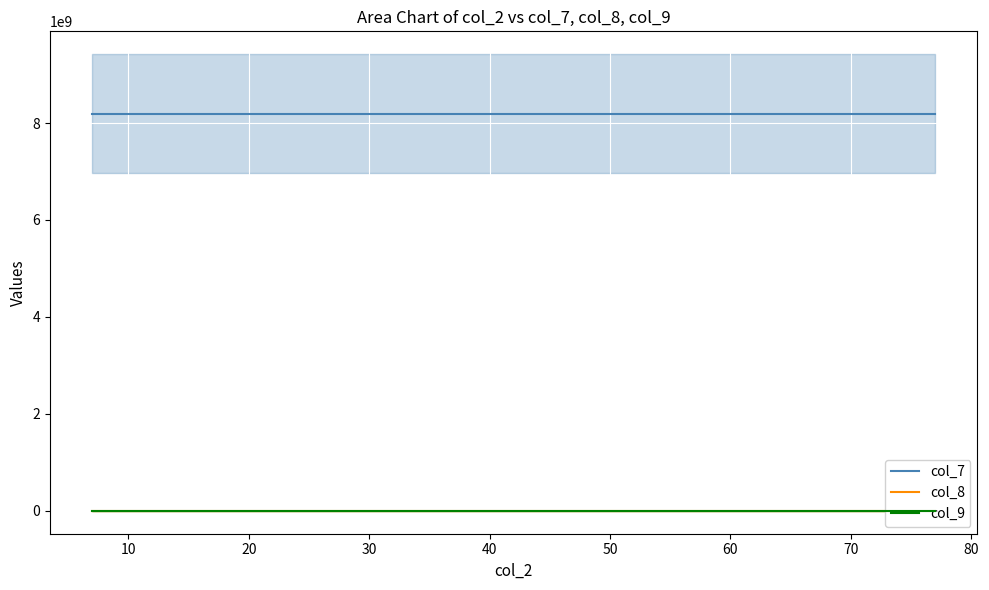

Read the col_8 value at 10.

4